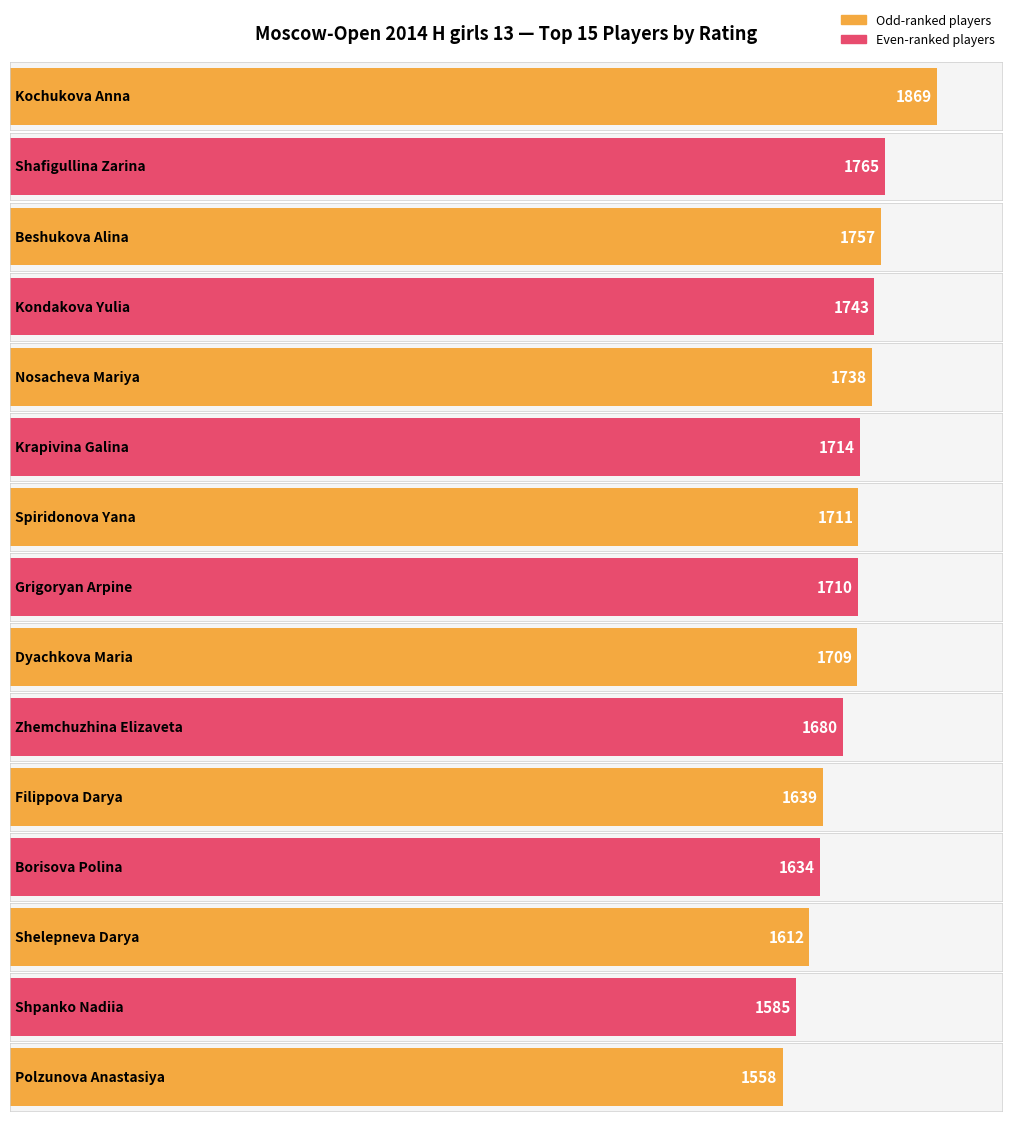

What is the minimum value shown in the chart?

1558